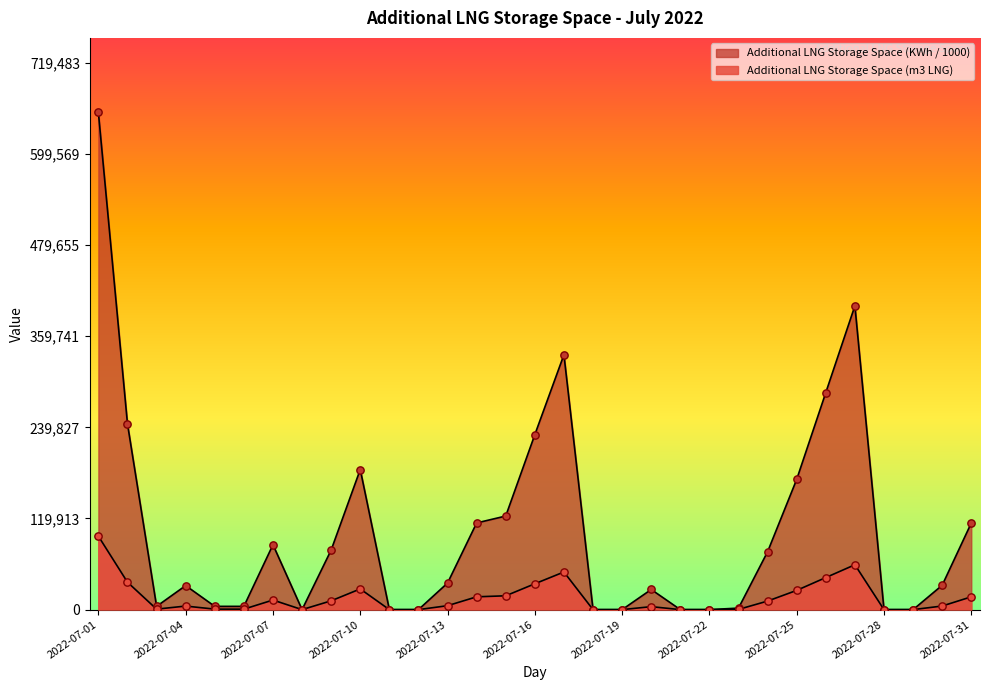

Which series contains the lowest Y value?

Additional LNG Storage Space (m3 LNG)